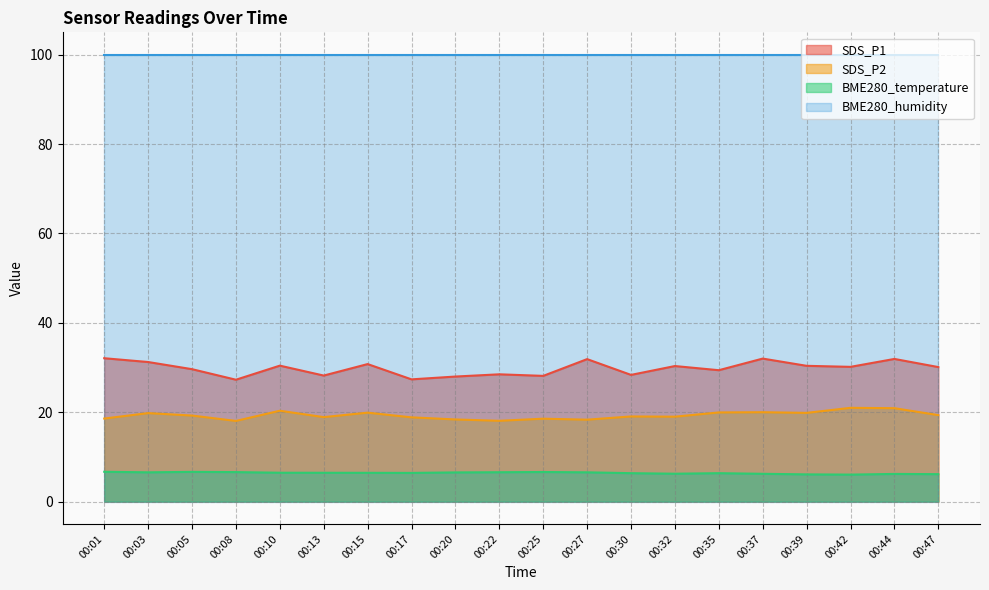

What is the average value of the SDS_P1 series?

29.8